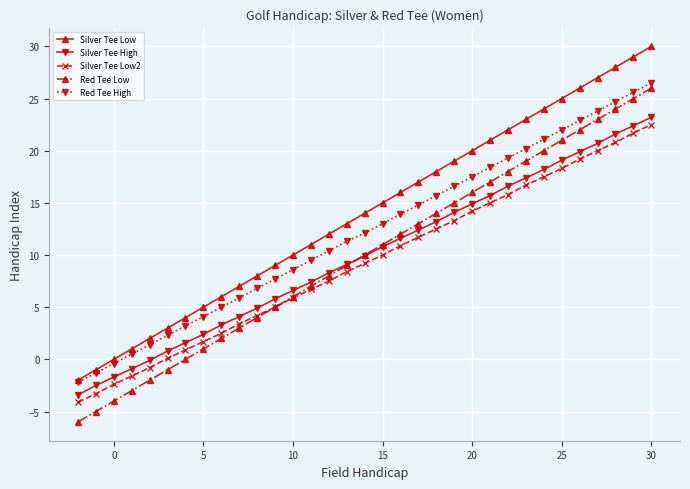

Count the number of data series in this chart.

5